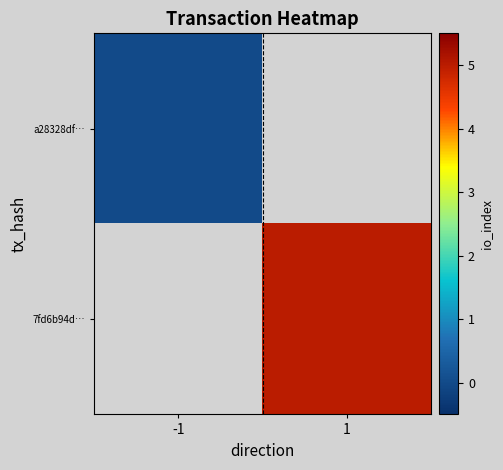

Which label corresponds to the largest value in the chart?

1